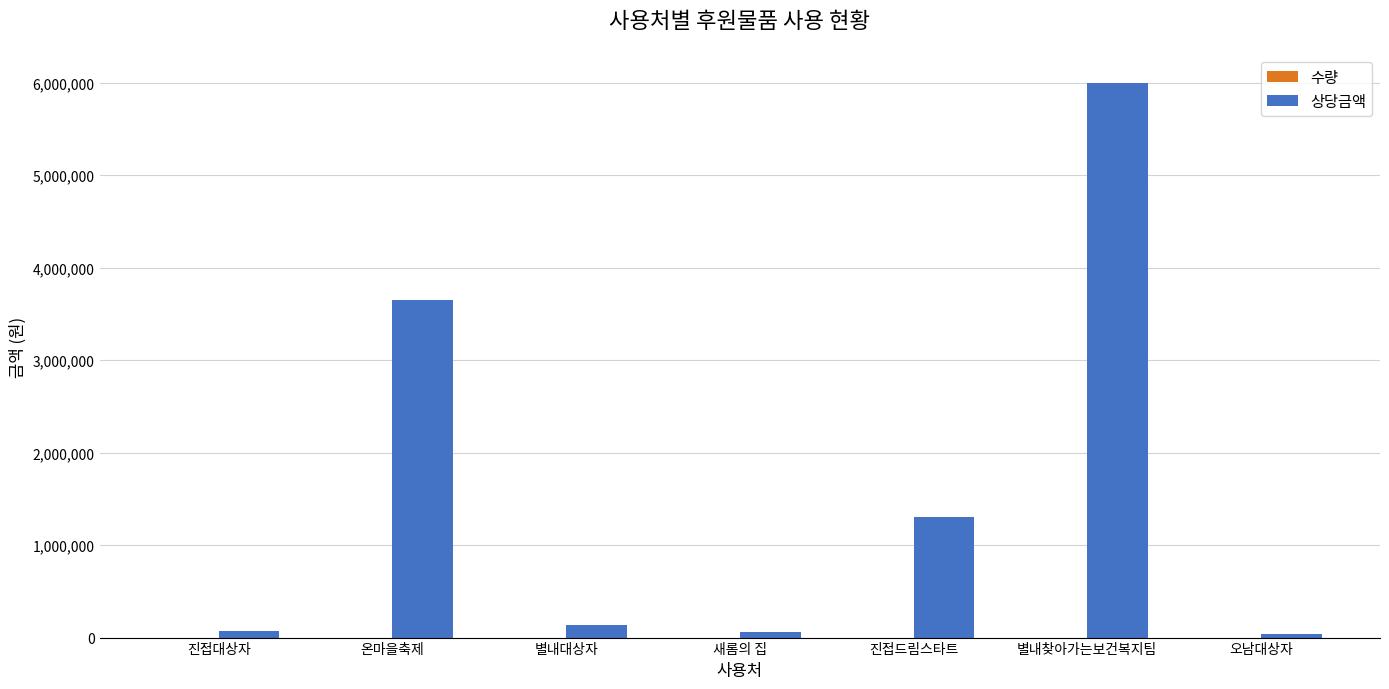

The value of 상당금액 at 온마을축제 is 759695. True or false?

False